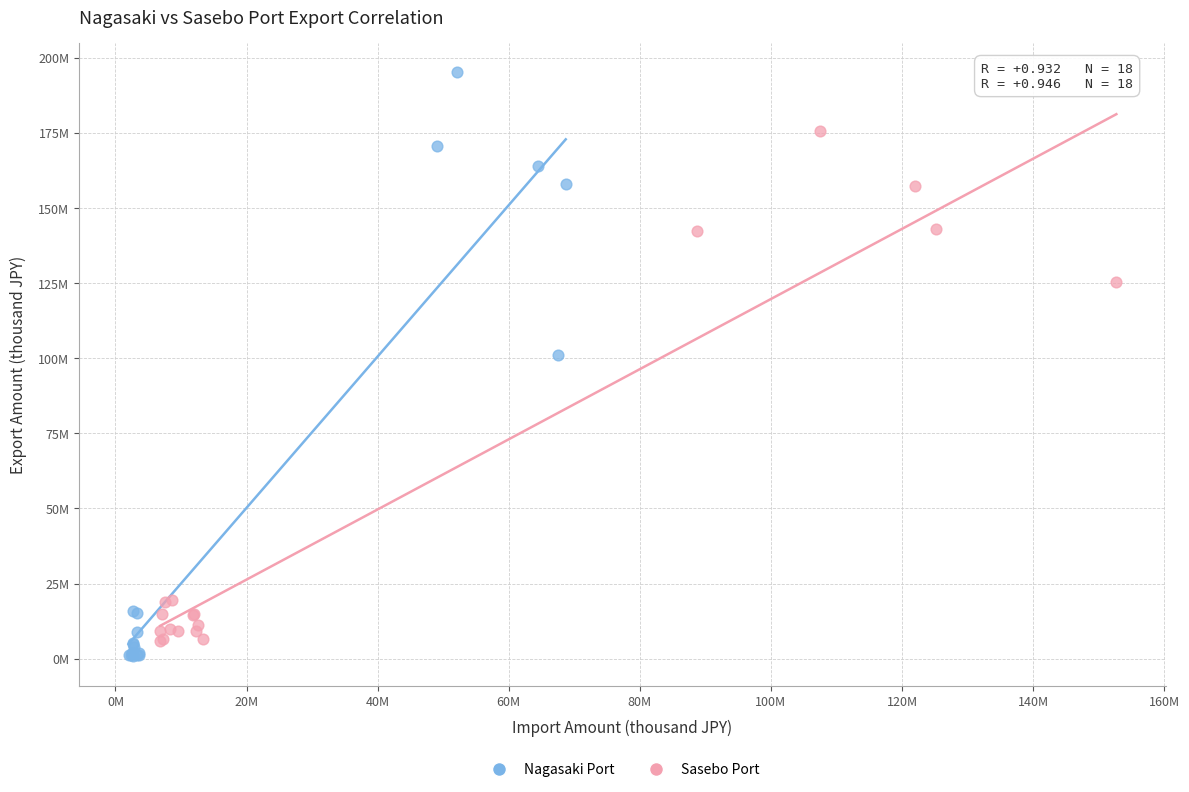

What are all the series names shown in the legend?

Nagasaki Port, Sasebo Port